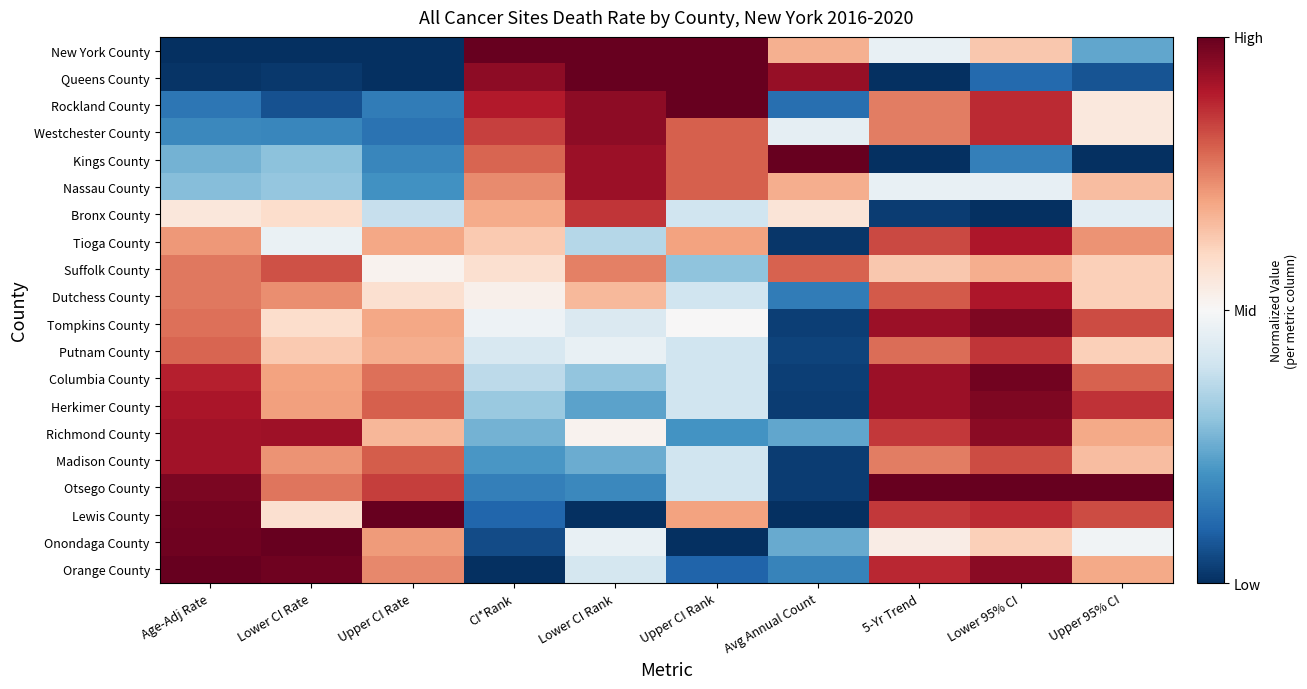

Count the number of categories in the chart.

10